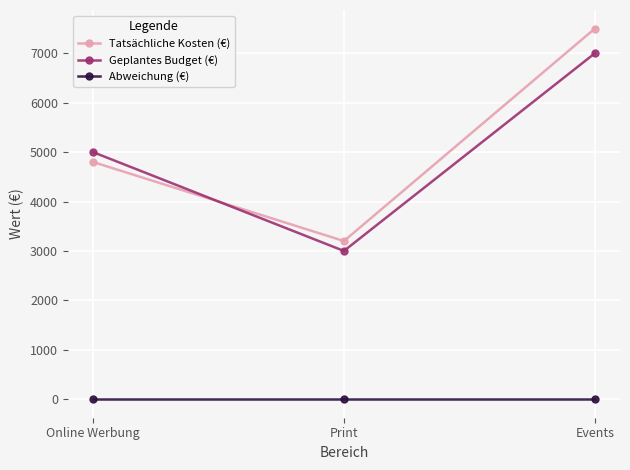

What are all the series names shown in the legend?

Tatsächliche Kosten (€), Geplantes Budget (€), Abweichung (€)